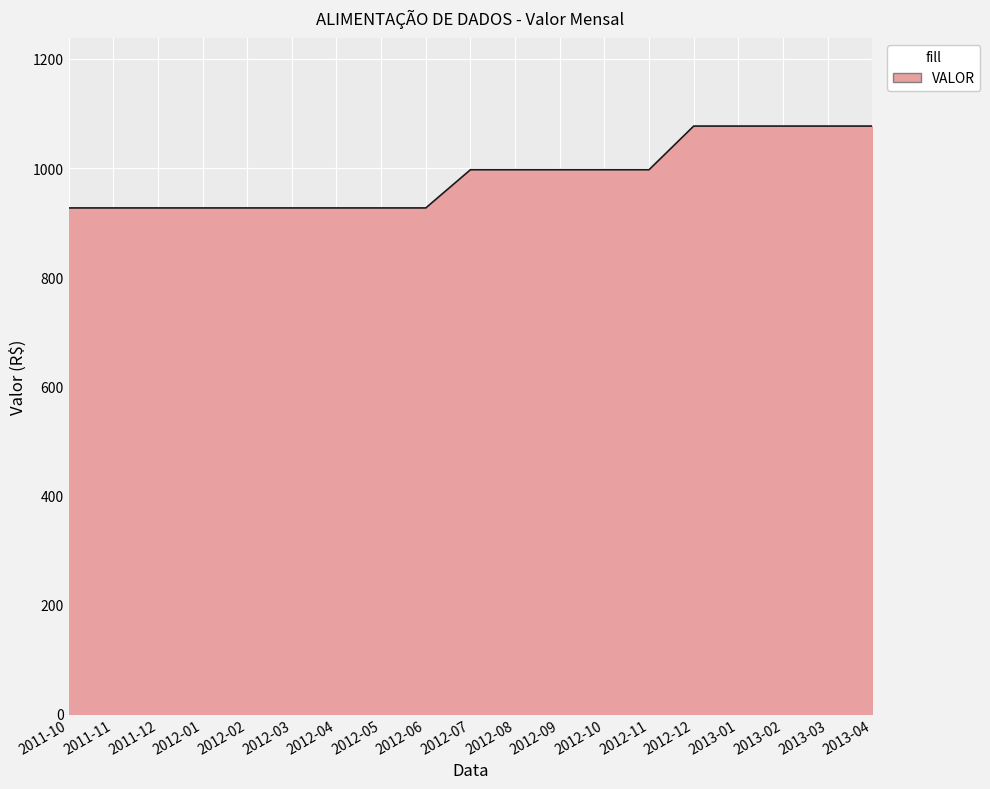

How many lines are shown in the chart?

1